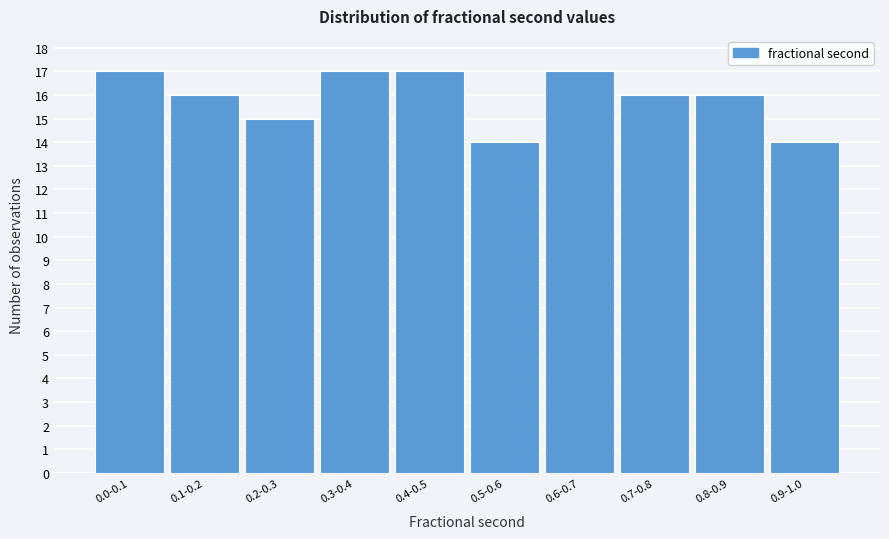

Reading left to right, what are all the values shown in this chart?

0.0-0.1=17	0.1-0.2=16	0.2-0.3=15	0.3-0.4=17	0.4-0.5=17	0.5-0.6=14	0.6-0.7=17	0.7-0.8=16	0.8-0.9=16	0.9-1.0=14